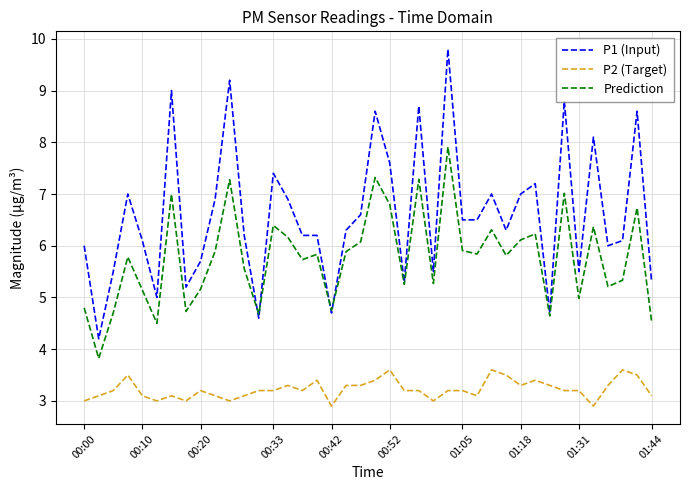

Which series has the widest spread of values?

P1 (Input)